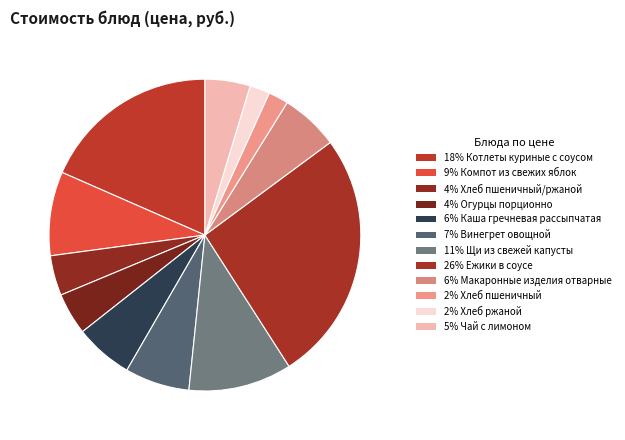

How many slices are in this pie chart?

12